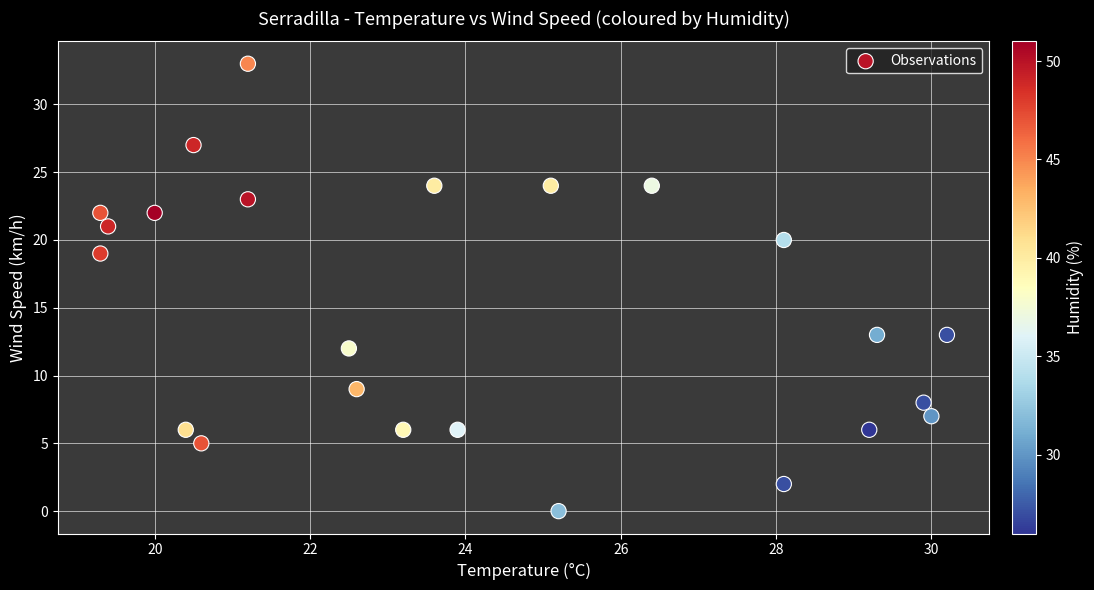

What is the range of Y values (max minus min)?

33